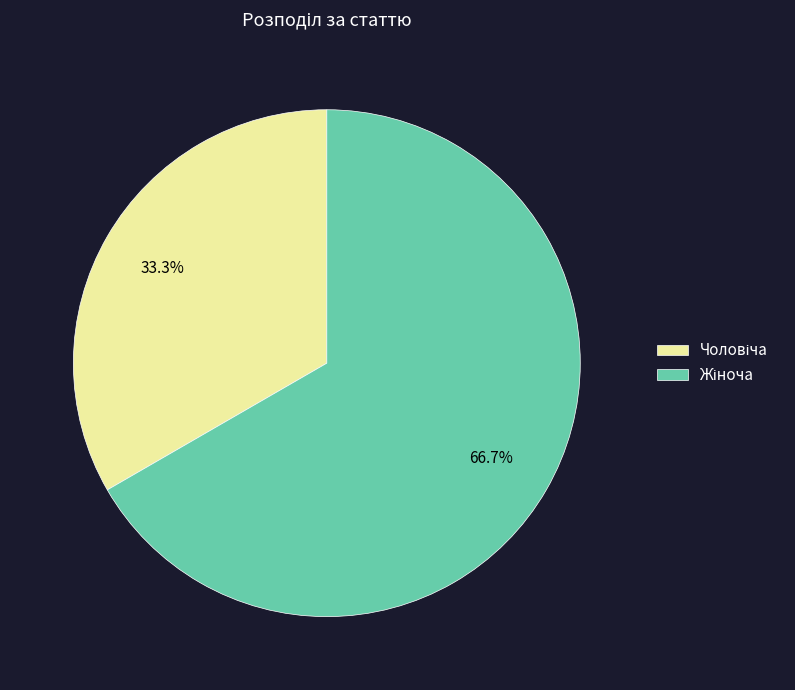

Does any single category account for the majority?

Yes